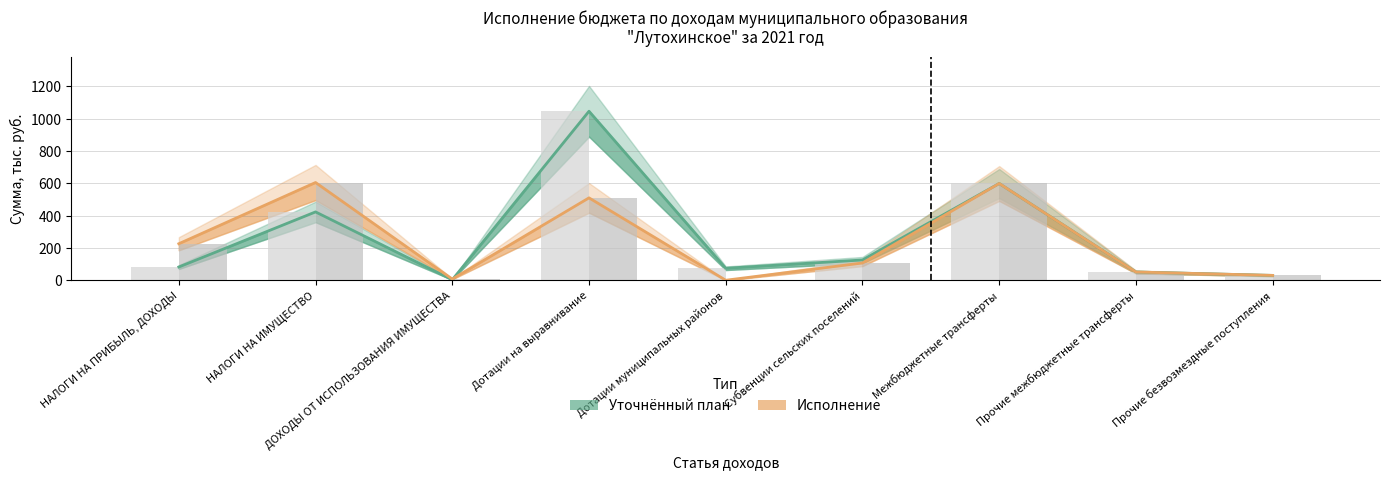

How many bars are there in each group?

2